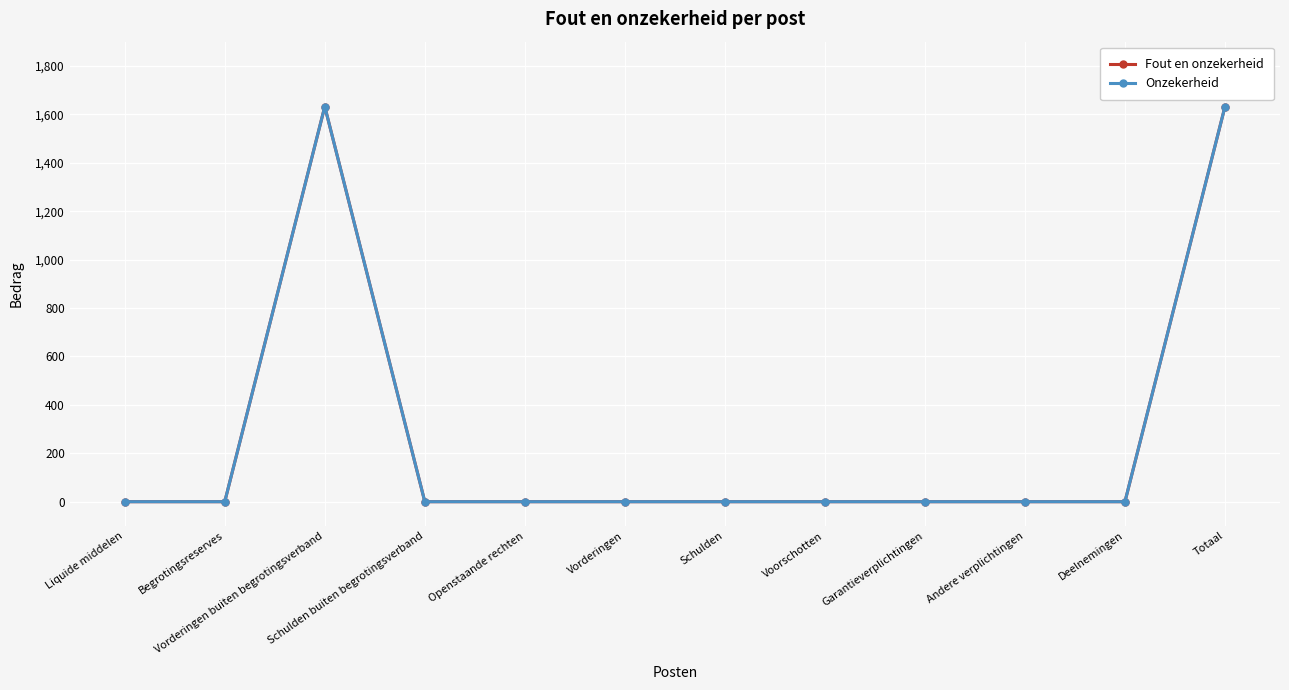

How many lines are shown in the chart?

2